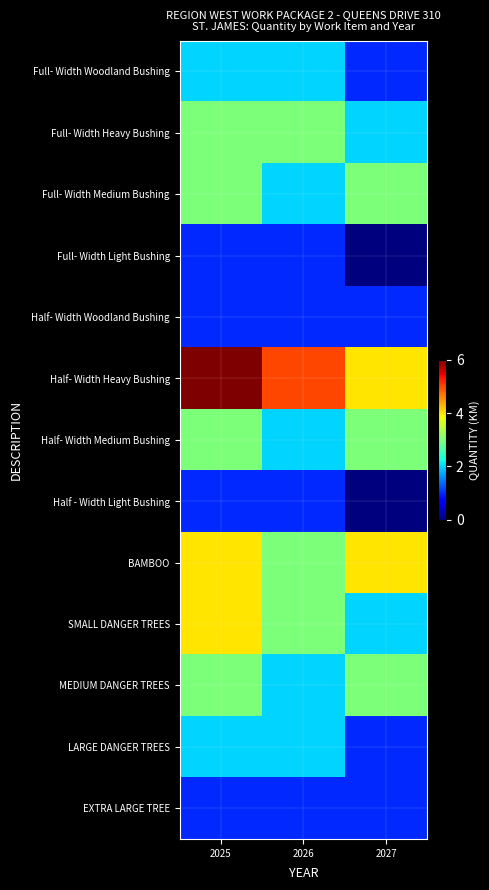

Which label corresponds to the smallest value in the chart?

2027